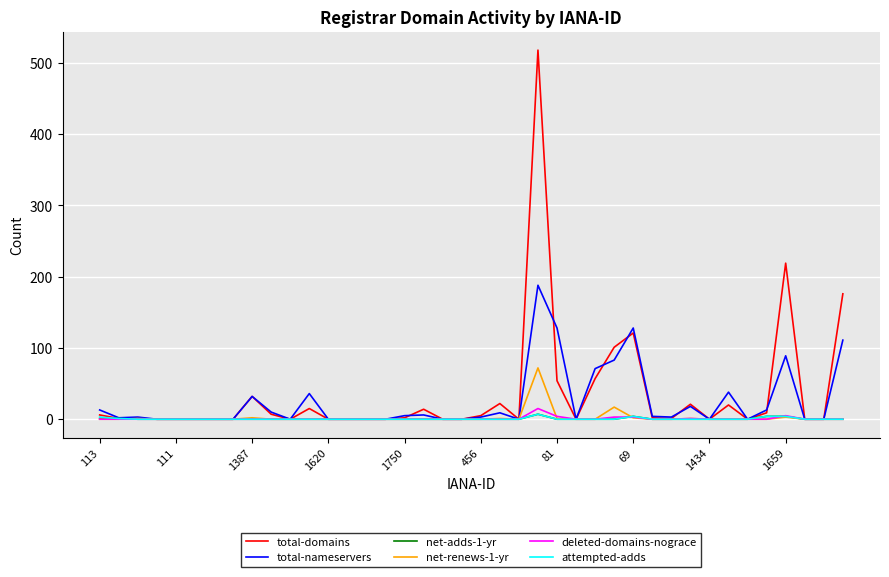

Which series has the widest spread of values?

total-domains